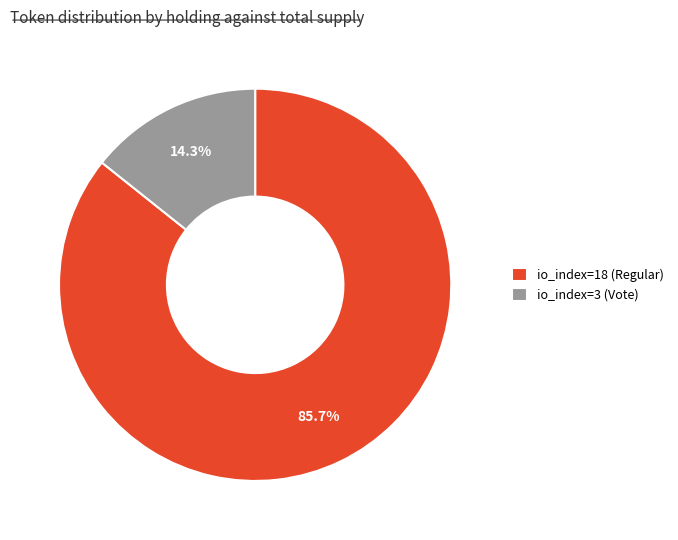

Rank the categories by value from lowest to highest.

io_index=3 (Vote), io_index=18 (Regular)